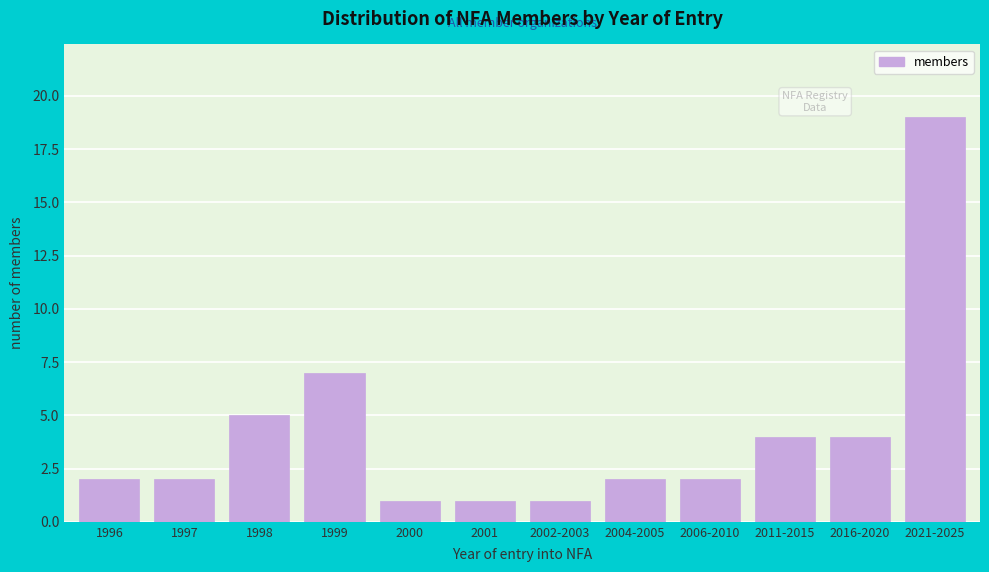

Reading right to left, extract all data points from this chart.

2021-2025=19	2016-2020=4	2011-2015=4	2006-2010=2	2004-2005=2	2002-2003=1	2001=1	2000=1	1999=7	1998=5	1997=2	1996=2